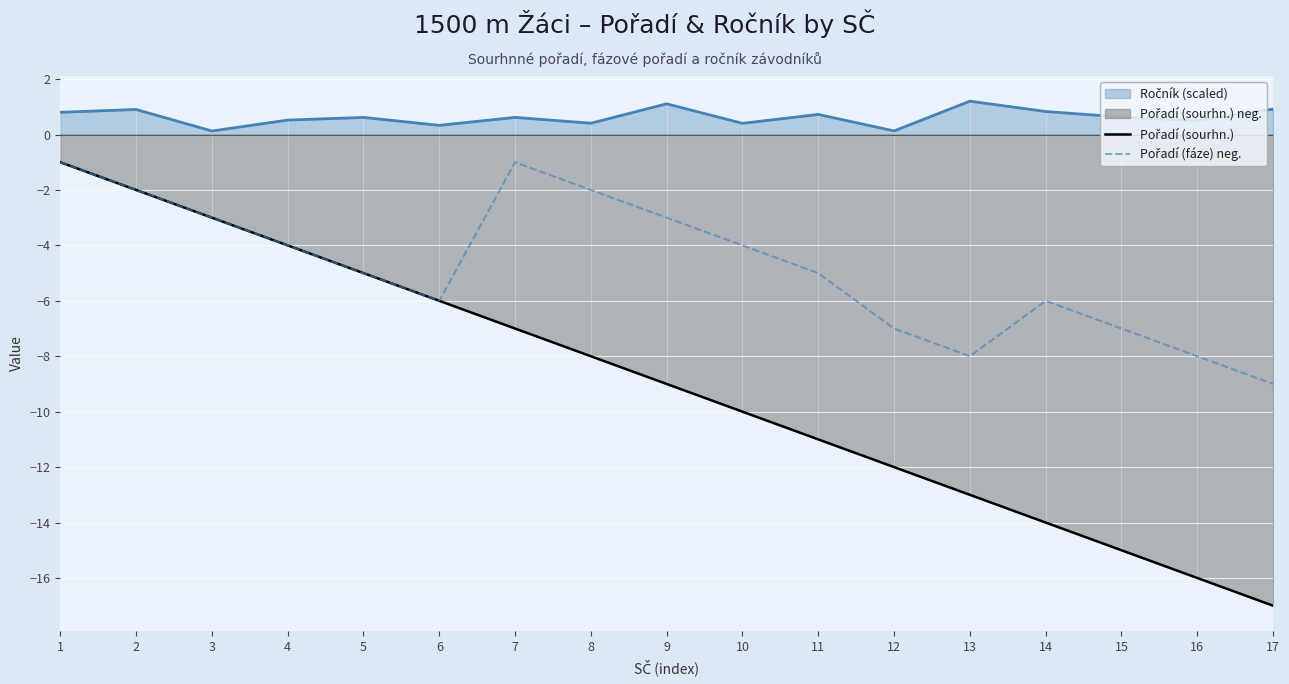

At which label does Pořadí (fáze) neg. reach its minimum?

17